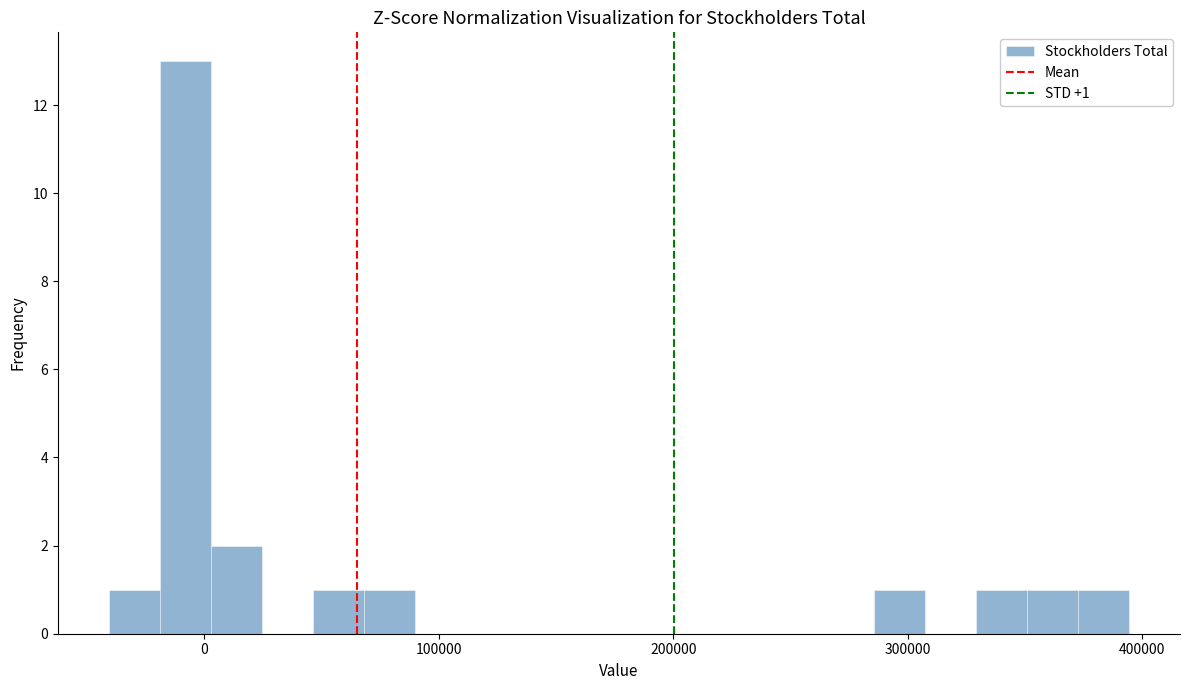

Read against the x-axis, roughly where is the centre of the tallest bar?

-10000